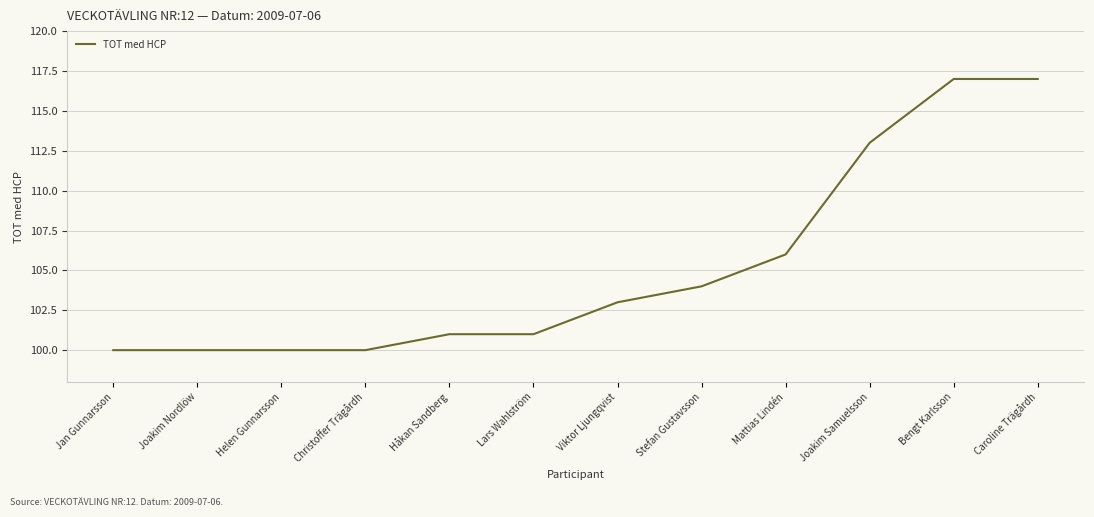

Read the value at Mattias Lindén, to the nearest 5.

105